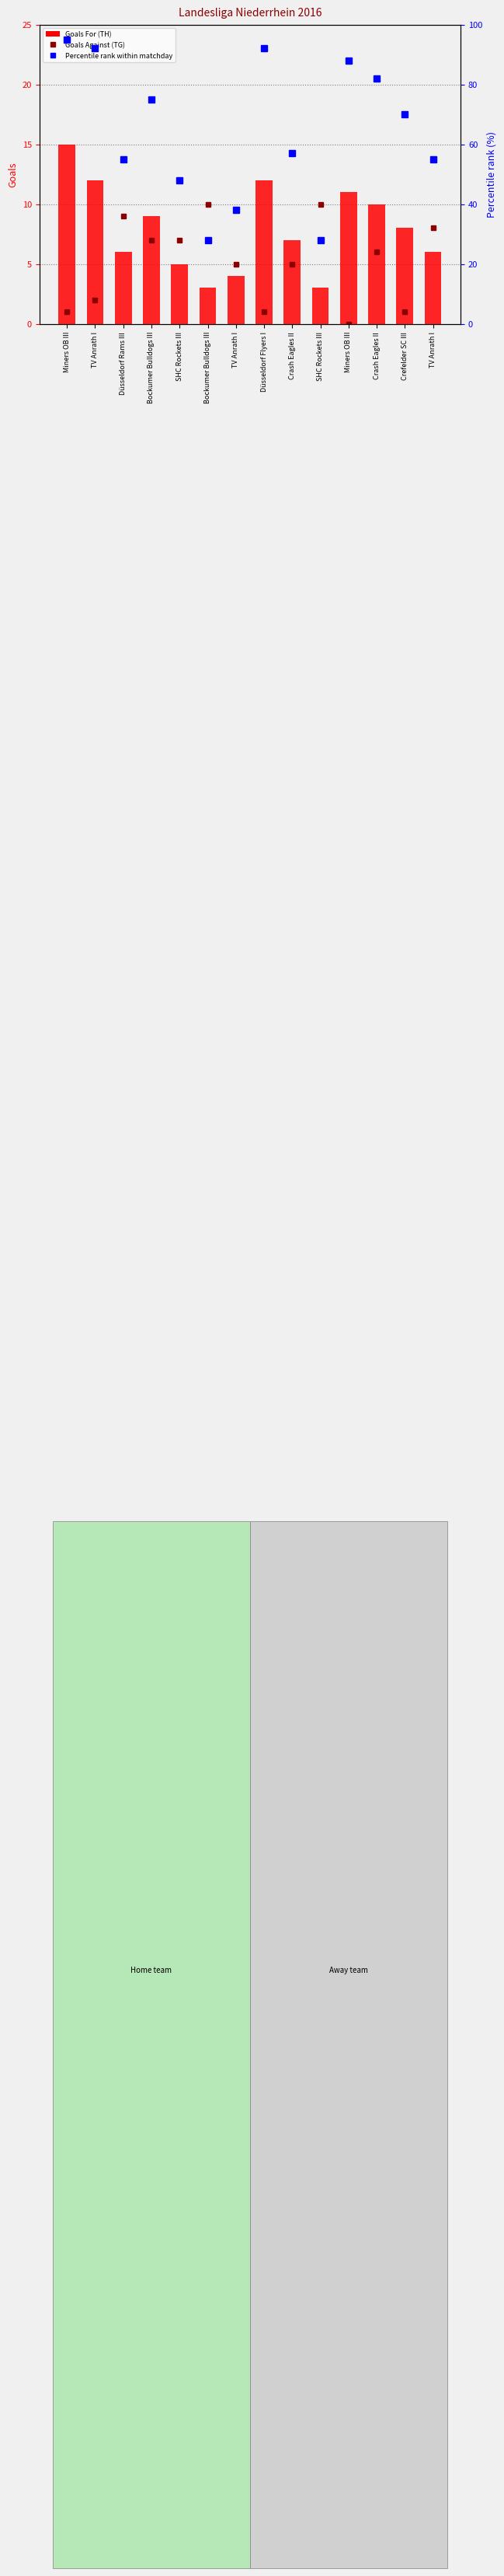

Is the value of percentile rank within matchday at Crefelder SC III greater than the value of Goals Against at TV Anrath I?

Yes